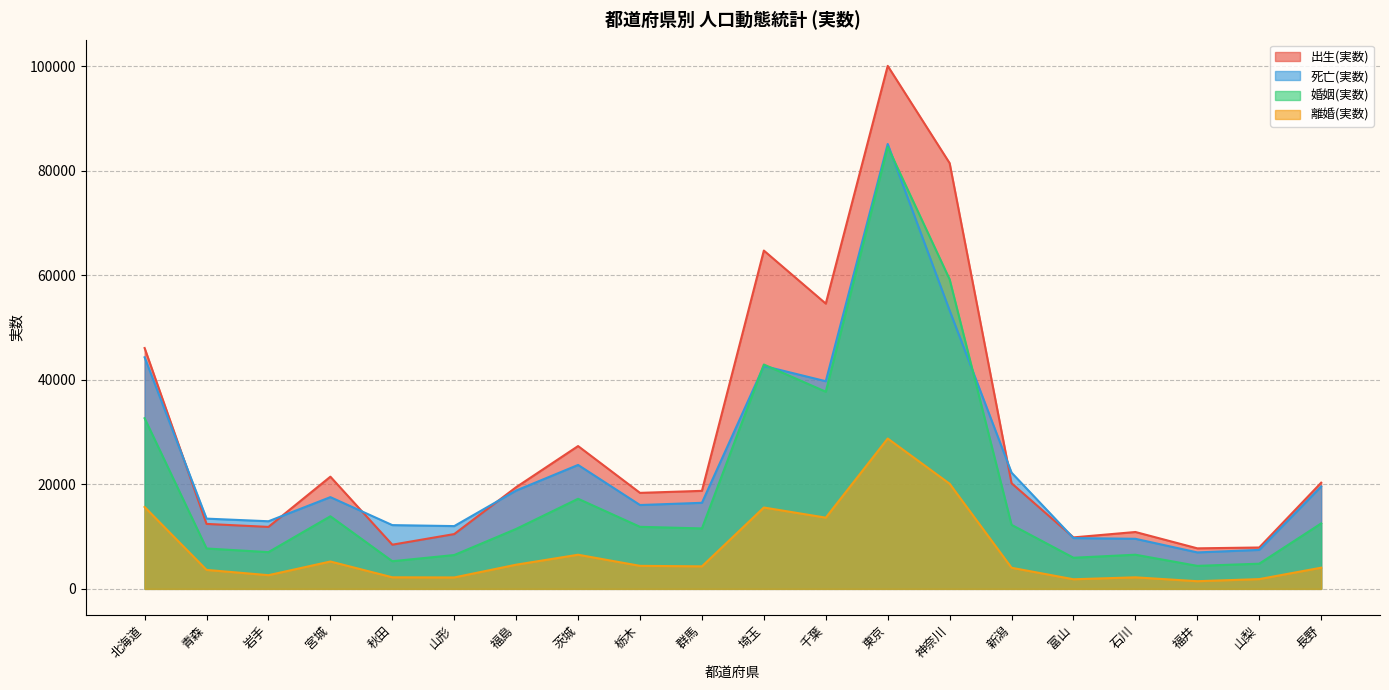

What is the sum of the 死亡(実数) values at 長野 and 新潟?

41852